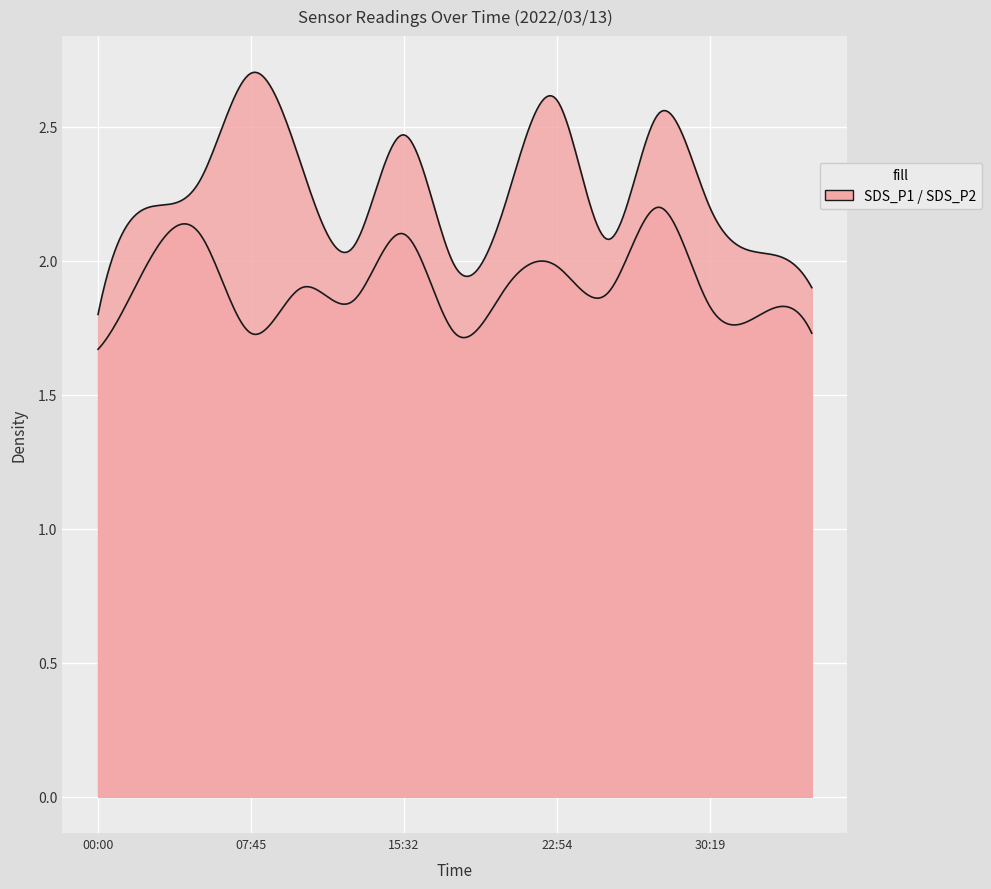

Reading left to right, list all the values displayed in this chart.

SDS_P1: 00:00=1.8	02:41=2.2	05:16=2.3	07:45=2.7	10:24=2.4	12:51=2.0	15:32=2.5	17:59=2.0	20:27=2.2	22:54=2.6	25:21=2.1	27:51=2.5	30:19=2.2	32:48=2.0	35:20=1.9
SDS_P2: 00:00=1.7	02:41=2.0	05:16=2.1	07:45=1.7	10:24=1.9	12:51=1.9	15:32=2.1	17:59=1.7	20:27=1.9	22:54=2.0	25:21=1.9	27:51=2.2	30:19=1.8	32:48=1.8	35:20=1.7